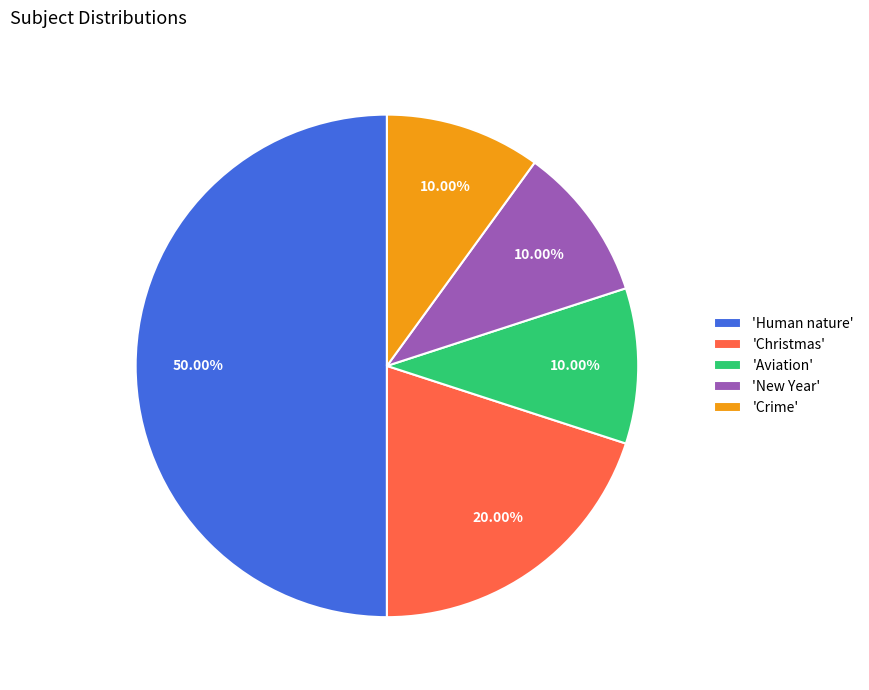

Does 'Crime' account for over 50% of the chart?

No